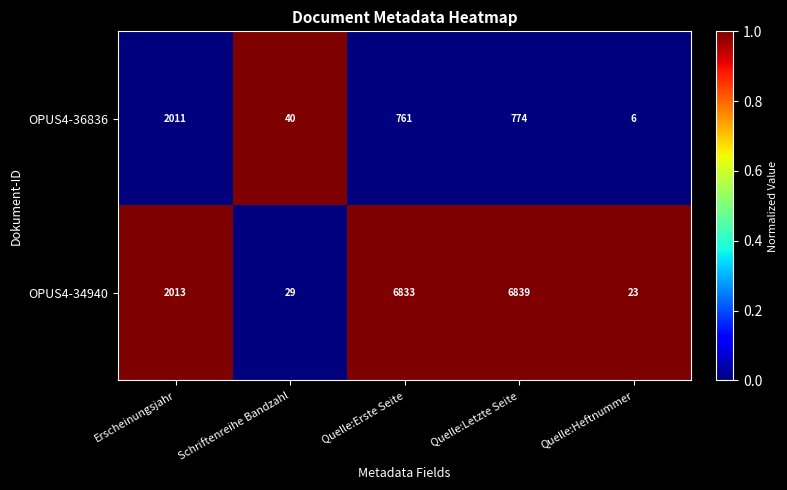

At which category is the sum across all series the highest?

Quelle:Letzte Seite